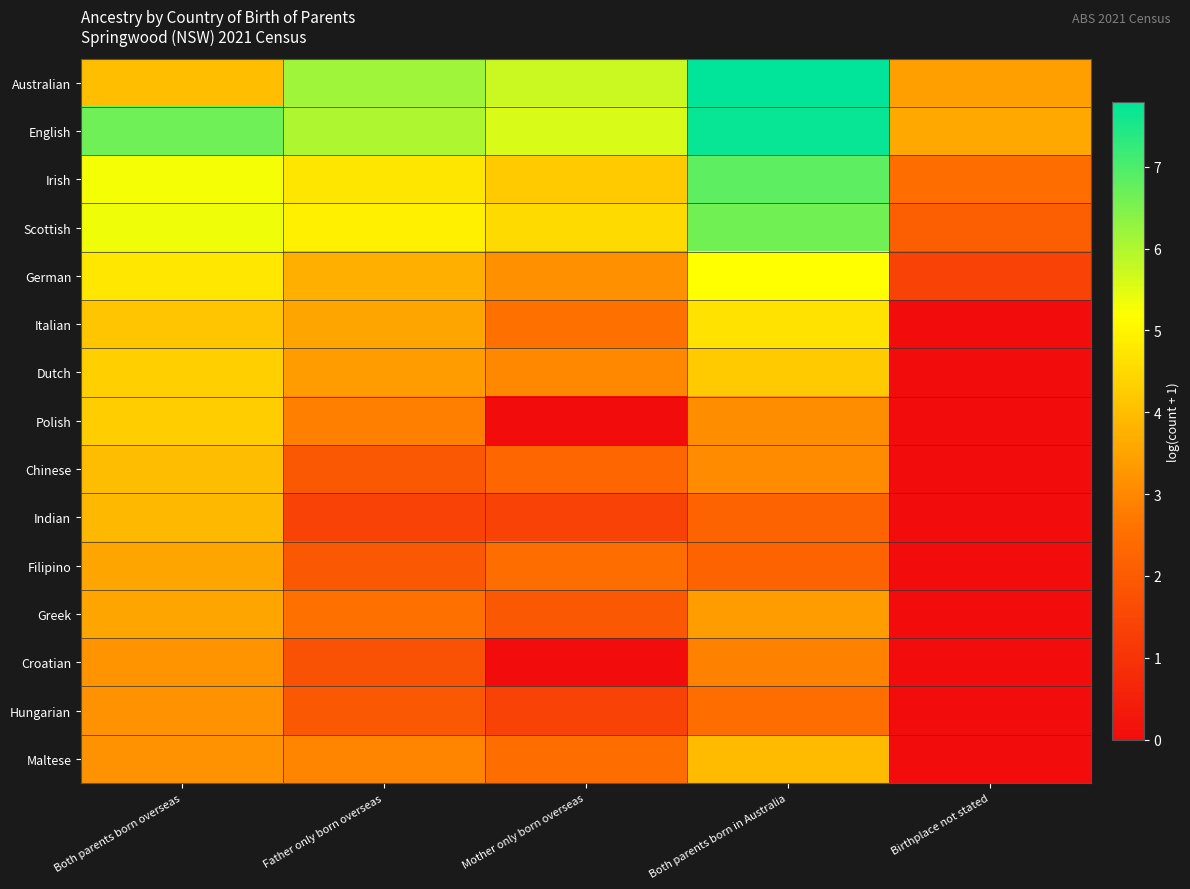

What is the maximum value shown in the chart?

7.8